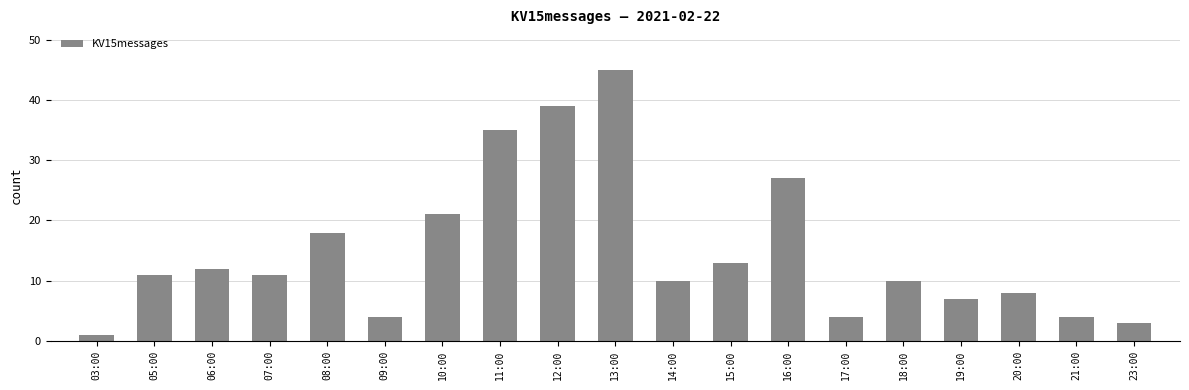

What is the value of the 15th bar from the left?

10